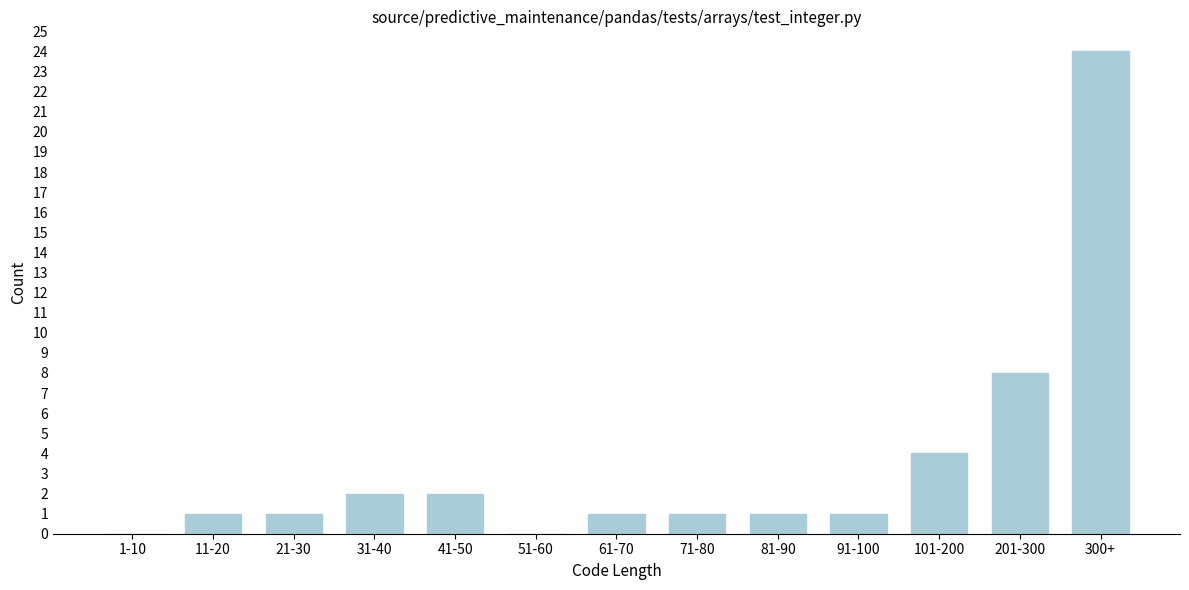

Reading left to right, transcribe all the data shown in this chart.

1-10=0	11-20=1	21-30=1	31-40=2	41-50=2	51-60=0	61-70=1	71-80=1	81-90=1	91-100=1	101-200=4	201-300=8	300+=24